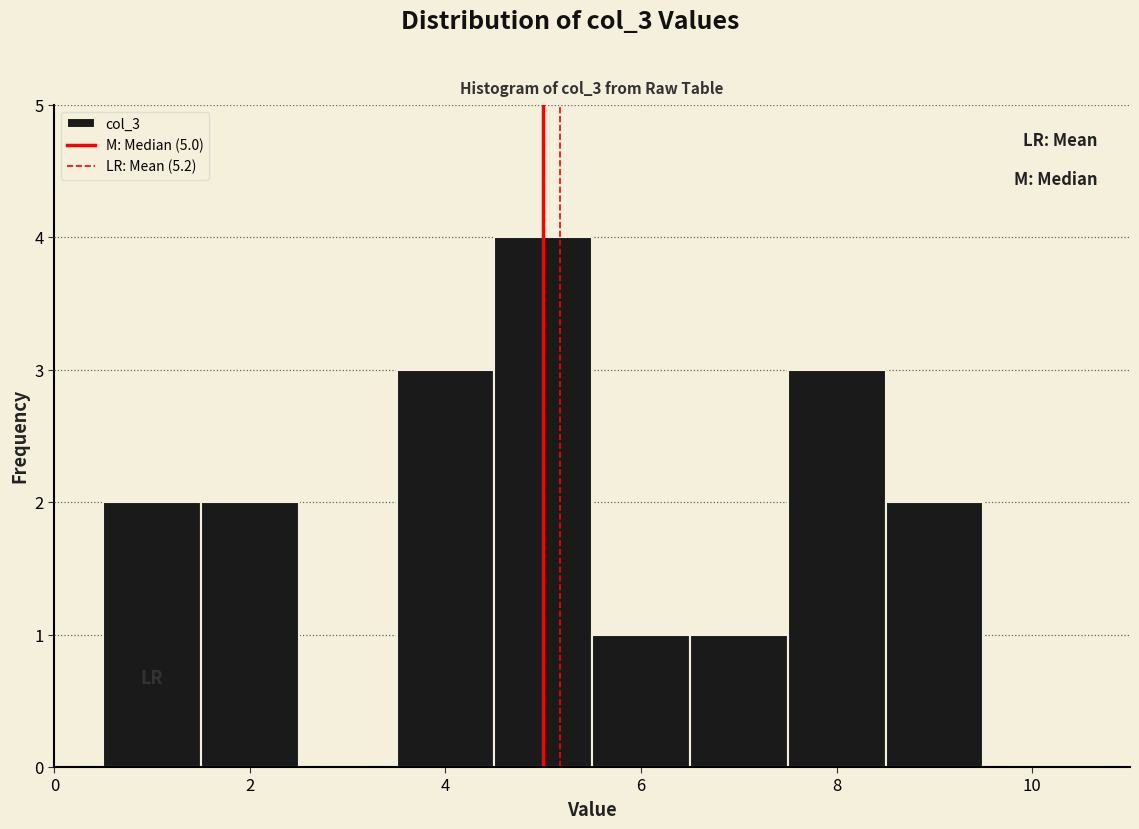

Reading left to right, transcribe this chart: for each bar, give the range it covers on the x-axis and its height. Neither the bar edges nor the heights are printed on the chart, so give them approximately, as read against the axes.

0.5 to 1.5: 2
1.5 to 2.5: 2
2.5 to 3.5: 0
3.5 to 4.5: 3
4.5 to 5.5: 4
5.5 to 6.5: 1
6.5 to 7.5: 1
7.5 to 8.5: 3
8.5 to 9.5: 2